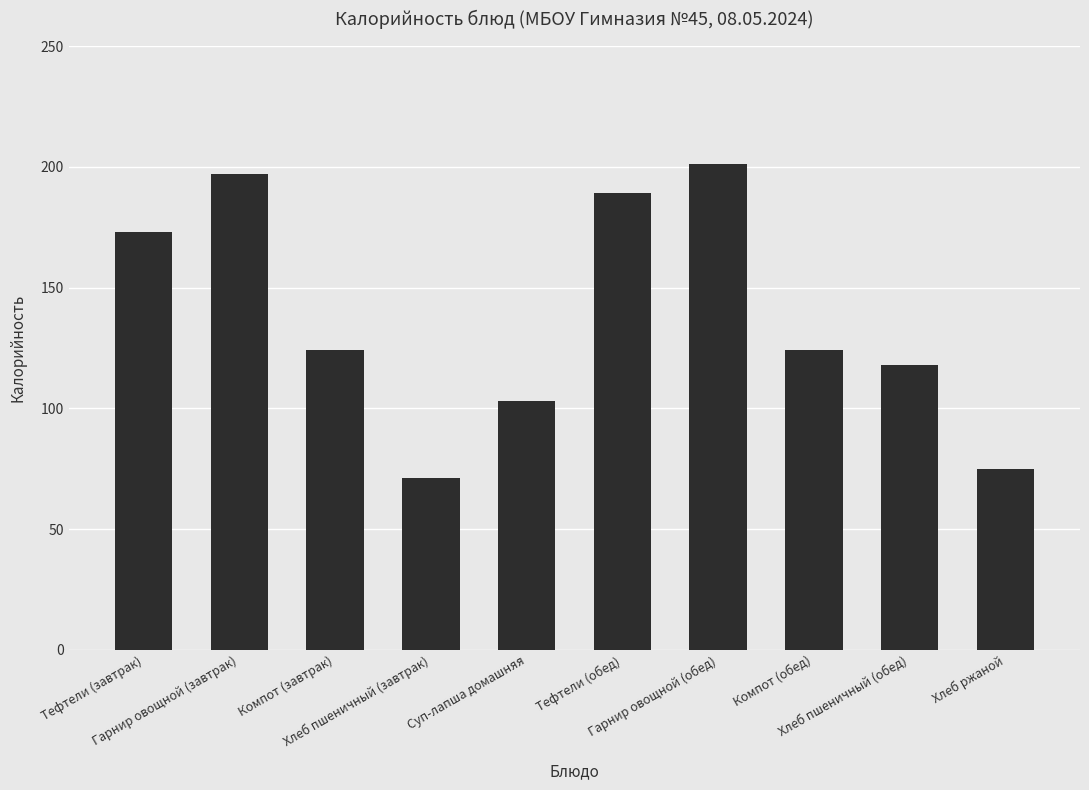

What is the maximum value shown in the chart?

201